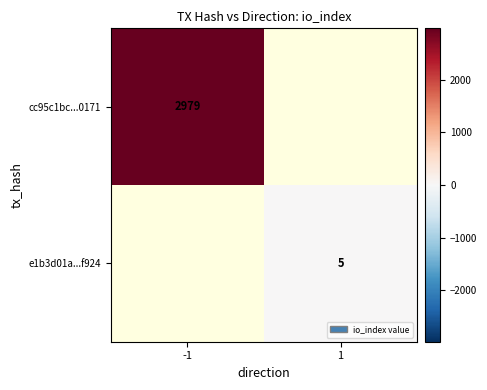

True or false: e1b3d01a...f924 has a value of 3 at 1.

False